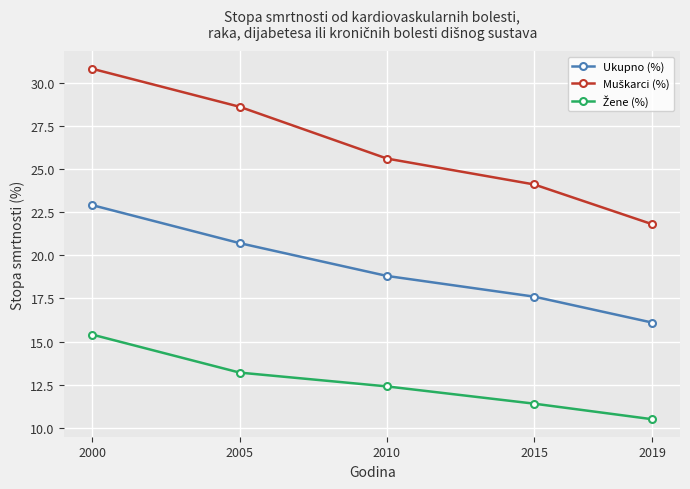

How many data points does each series have?

5